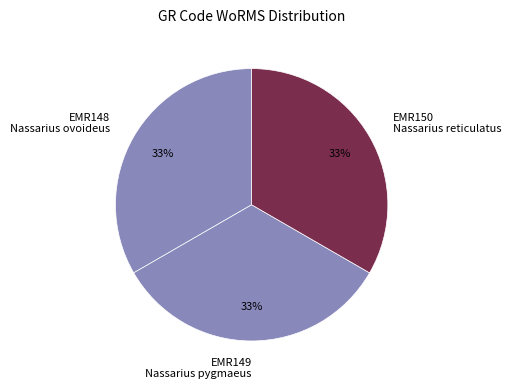

The EMR149 Nassarius pygmaeus slice represents 33% of the pie. True or false?

True